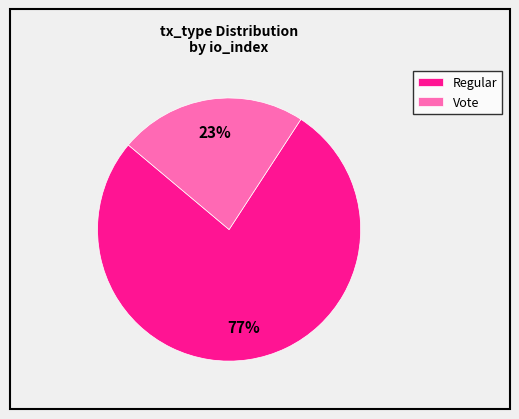

True or false: Regular accounts for 86% of the total.

False